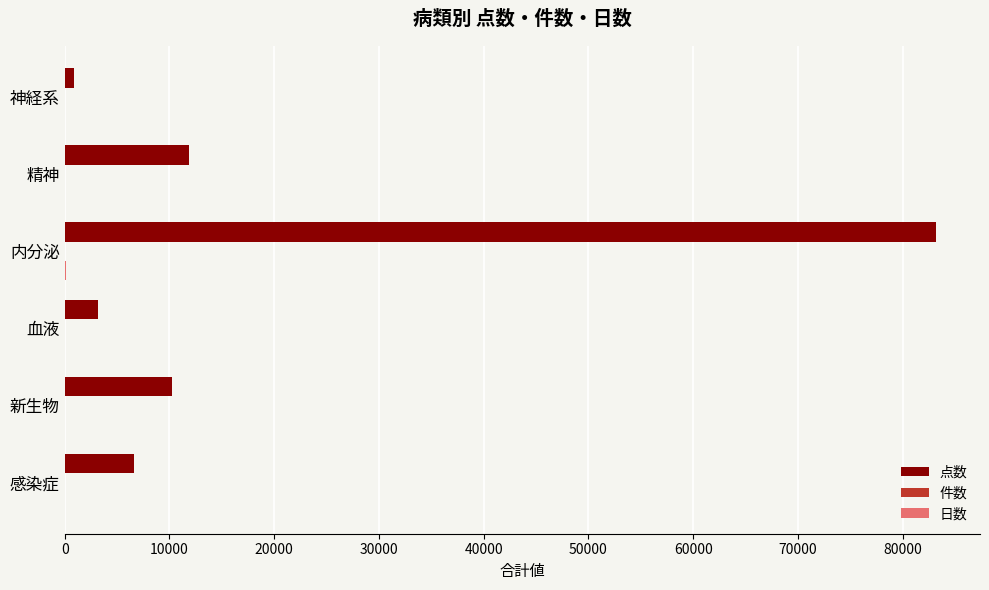

At which category is the sum across all series the highest?

内分泌